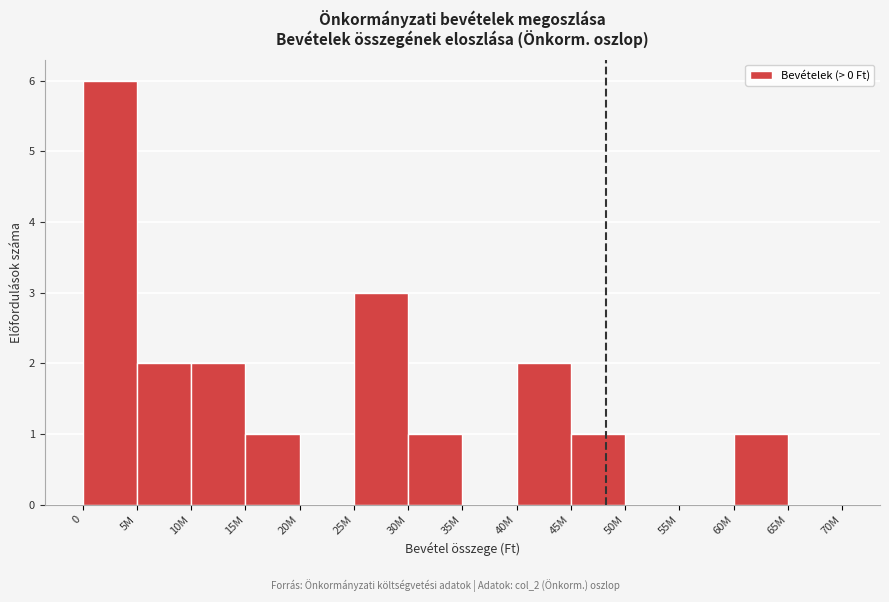

Reading right to left, list all the values displayed in this chart.

65M=0	60M=1	55M=0	50M=0	45M=1	40M=2	35M=0	30M=1	25M=3	20M=0	15M=1	10M=2	5M=2	0=6